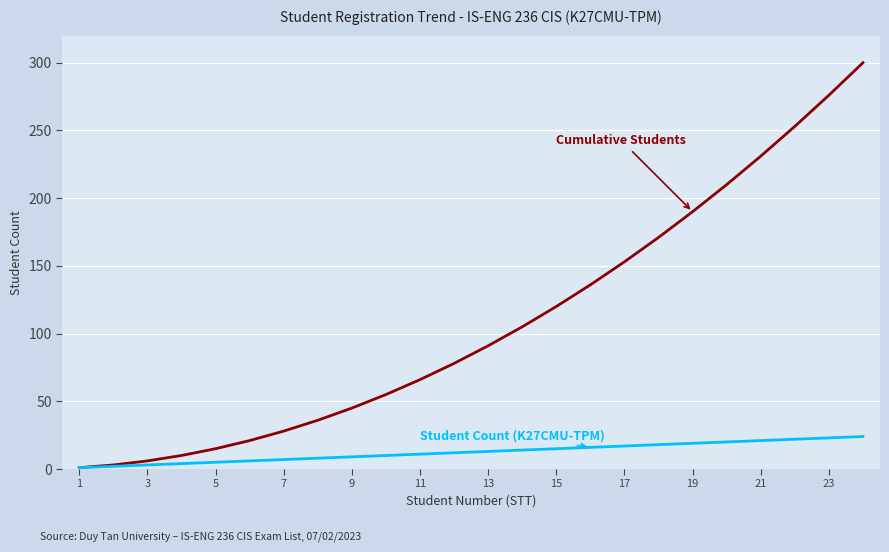

What is the maximum value shown in the chart?

300